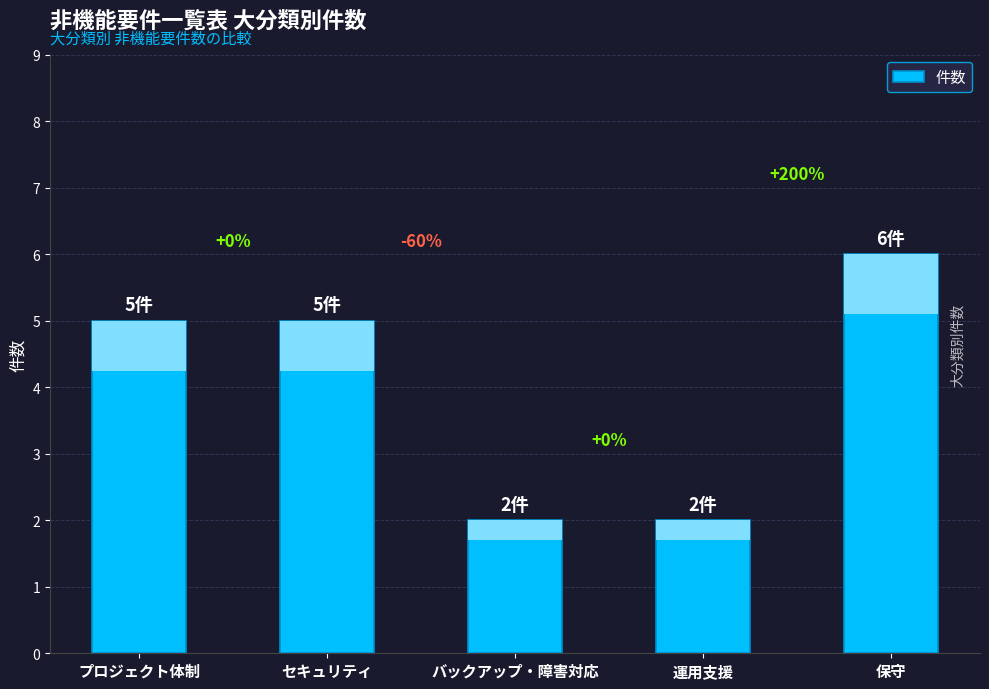

Count the values in the range 2 to 5.

4